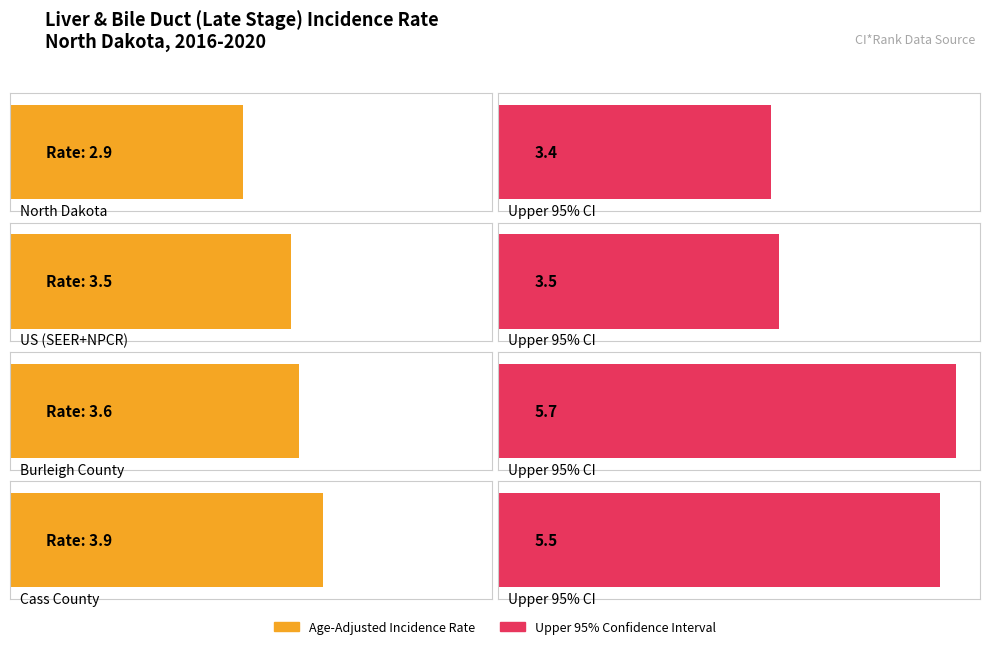

What value does the Upper 95% CI series have at North Dakota?

3.4